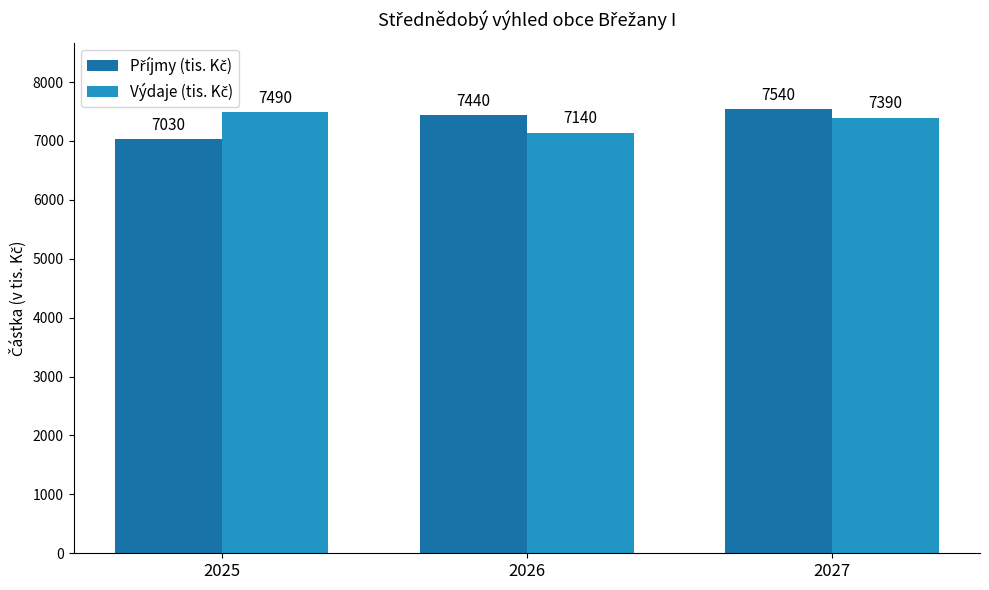

At which category does the chart reach its peak across all series?

2027